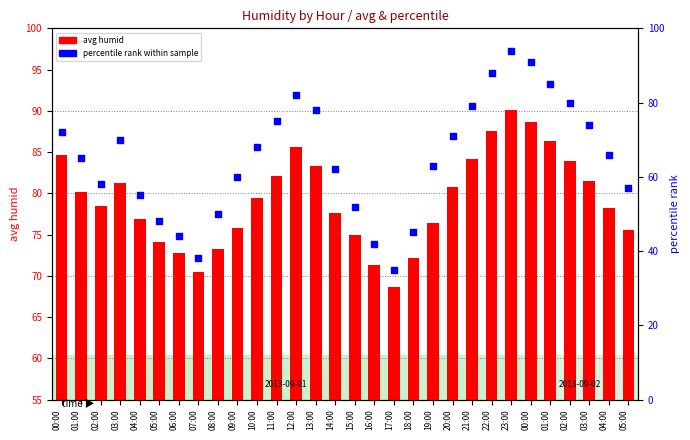

Is the value of percentile rank within sample at 13:00 greater than the value of avg humid at 04:00?

Yes